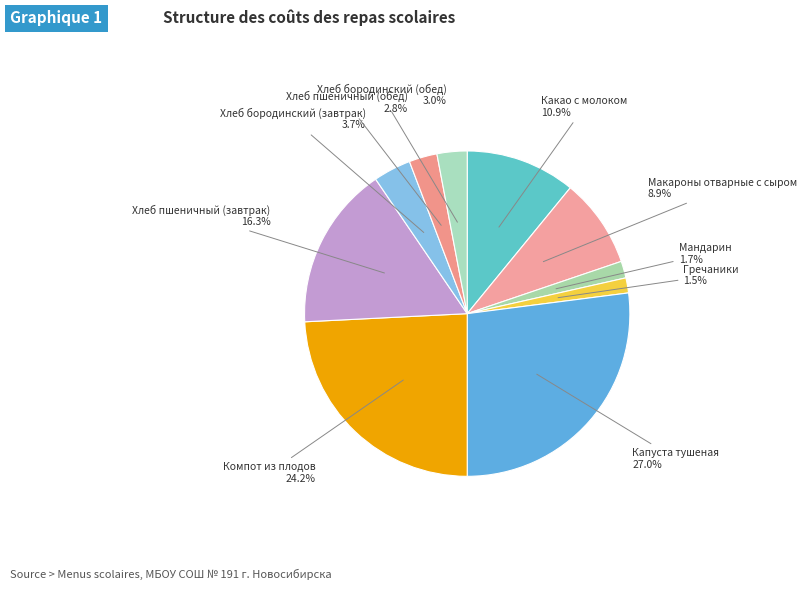

Count the number of slices in the pie.

10